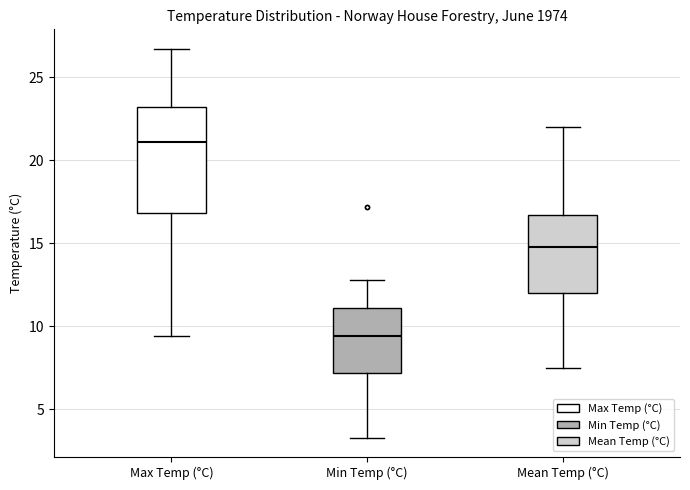

Reading left to right, transcribe this box plot: for each box, give where its median line is, the range the box spans, and where its two whiskers end, as read against the y-axis. The values are not printed on the chart, so give them approximately, as read against the axis.

Max Temp (°C): median 21.0, box 17.0 to 23.0, whiskers 9.5 to 26.5
Min Temp (°C): median 9.5, box 7.0 to 11.0, whiskers 3.5 to 13.0
Mean Temp (°C): median 15.0, box 12.0 to 16.5, whiskers 7.5 to 22.0